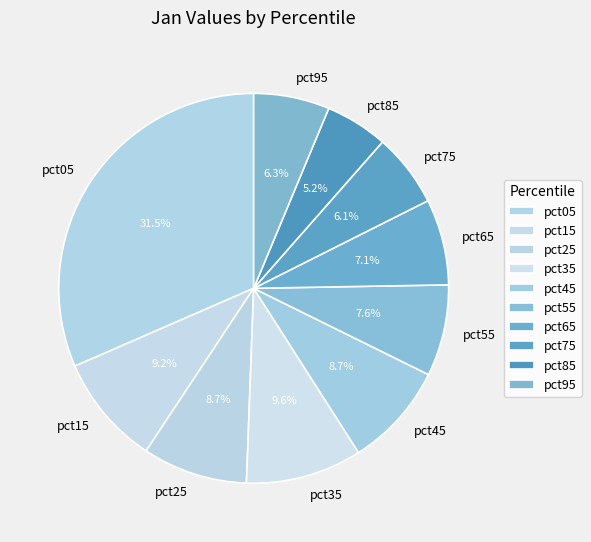

How many slices are in this pie chart?

10